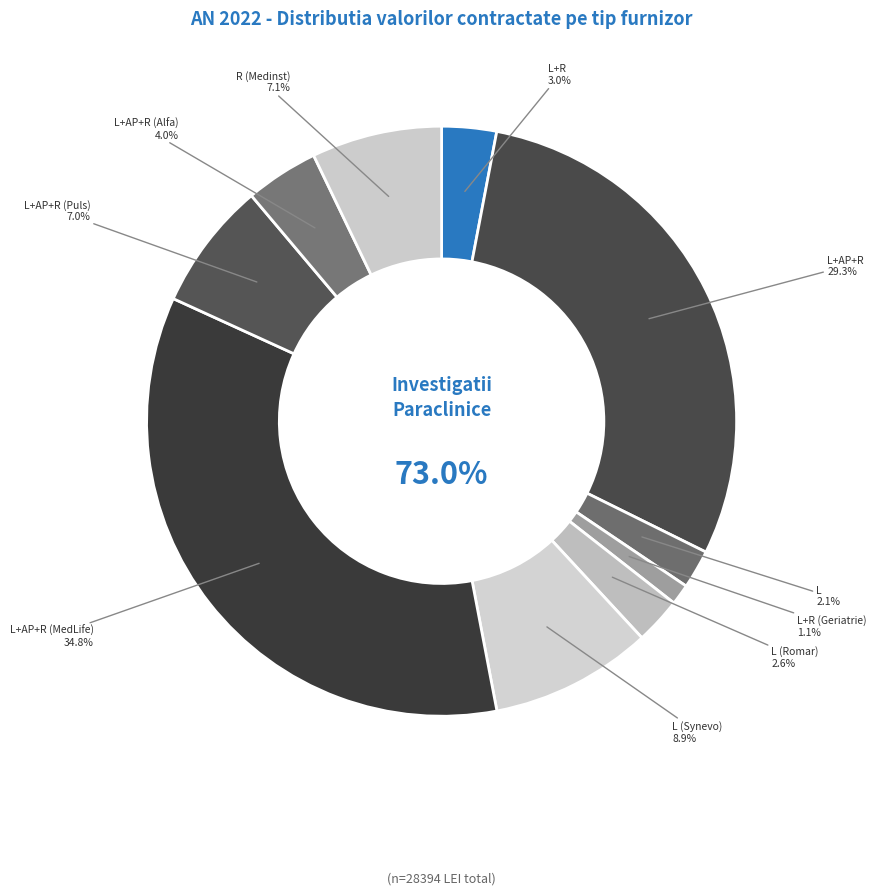

What is the change in value from L (Romar) to R (Medinst)?

+1303070.9